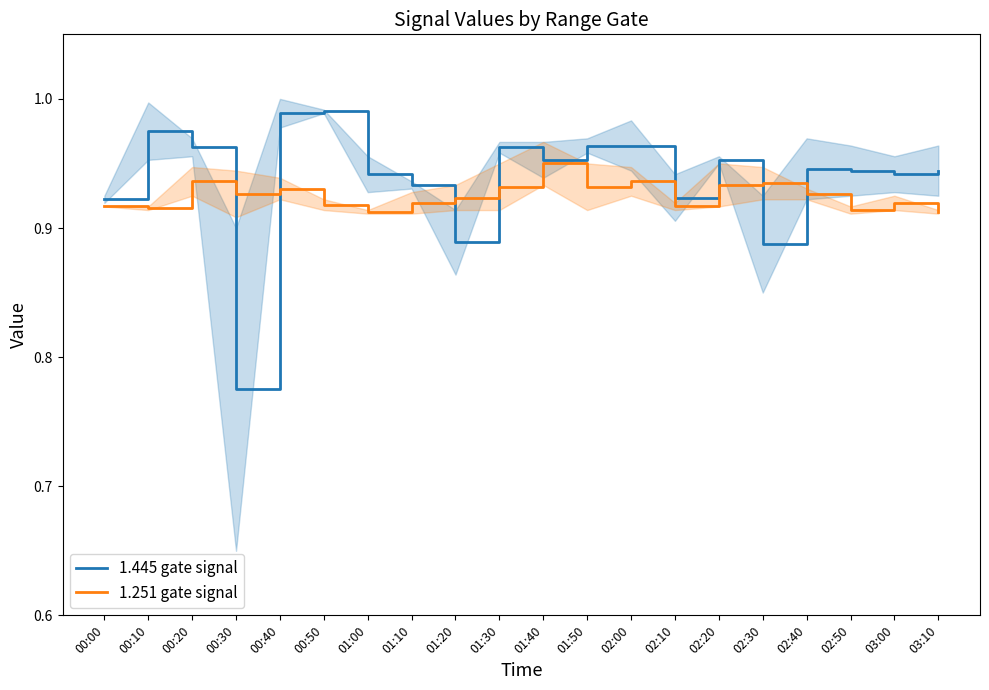

What is the highest value of the 1.445 gate signal series?

1.0